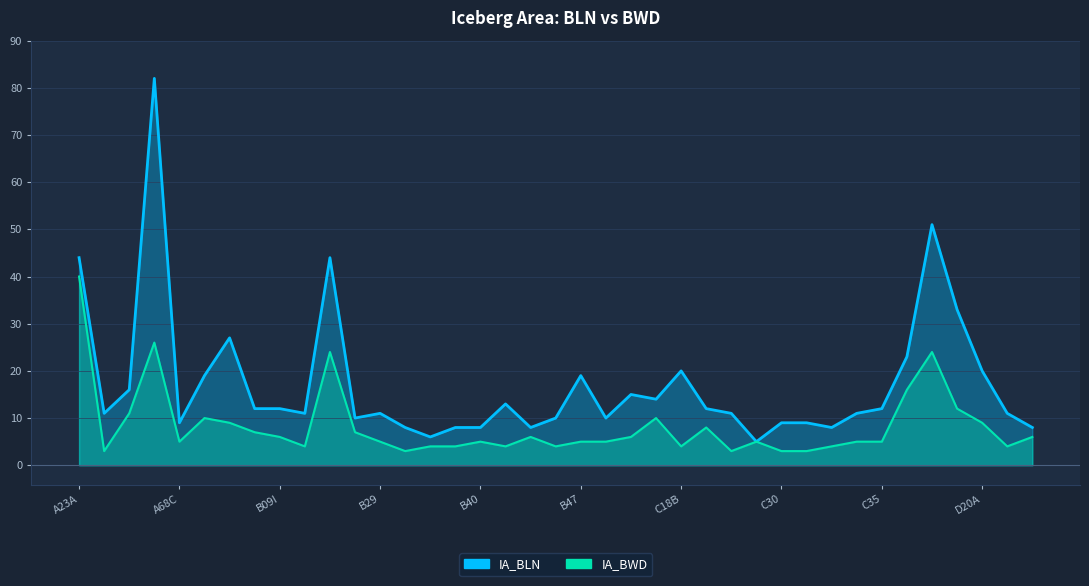

True or false: IA_BWD and IA_BLN intersect in this chart.

False